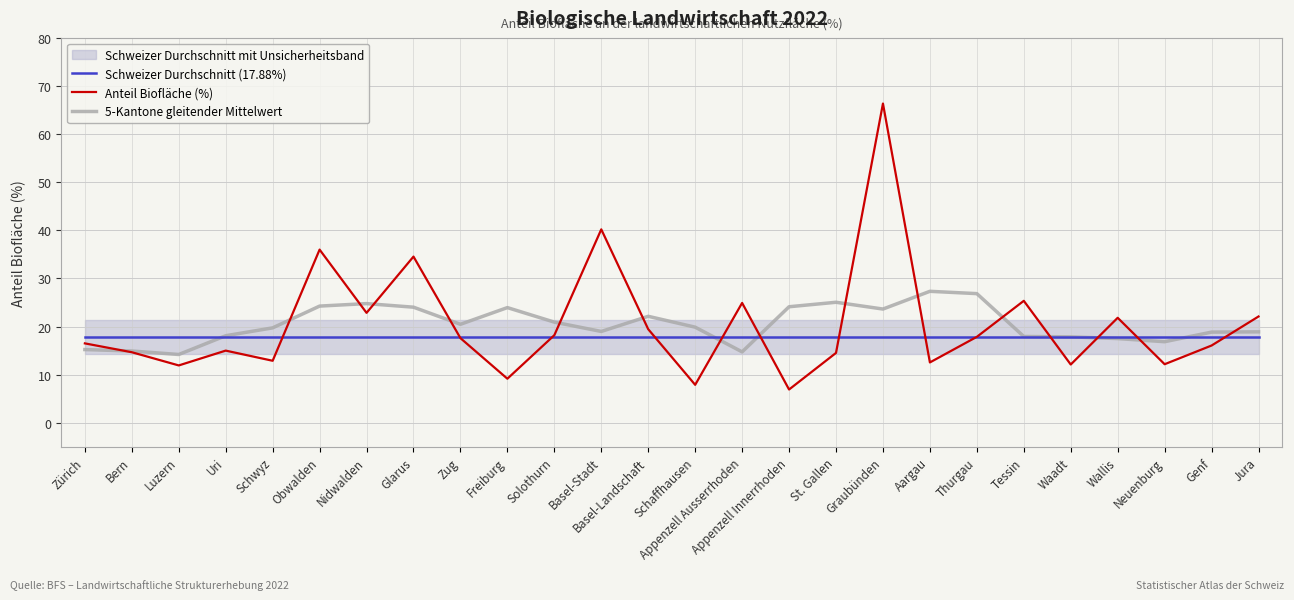

Between Luzern and Jura, which series saw the biggest shift?

Anteil Biofläche (%)